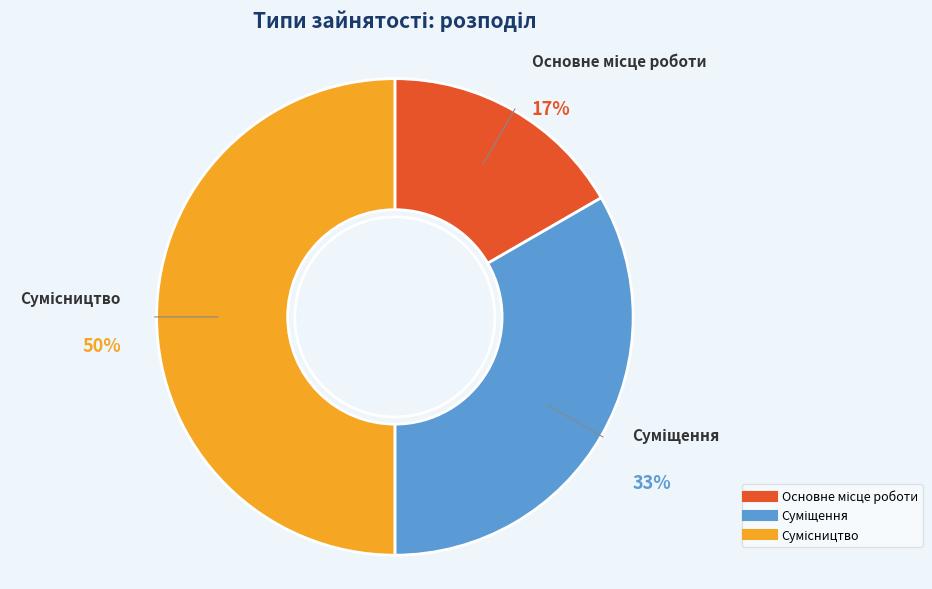

Count the number of slices in the pie.

3